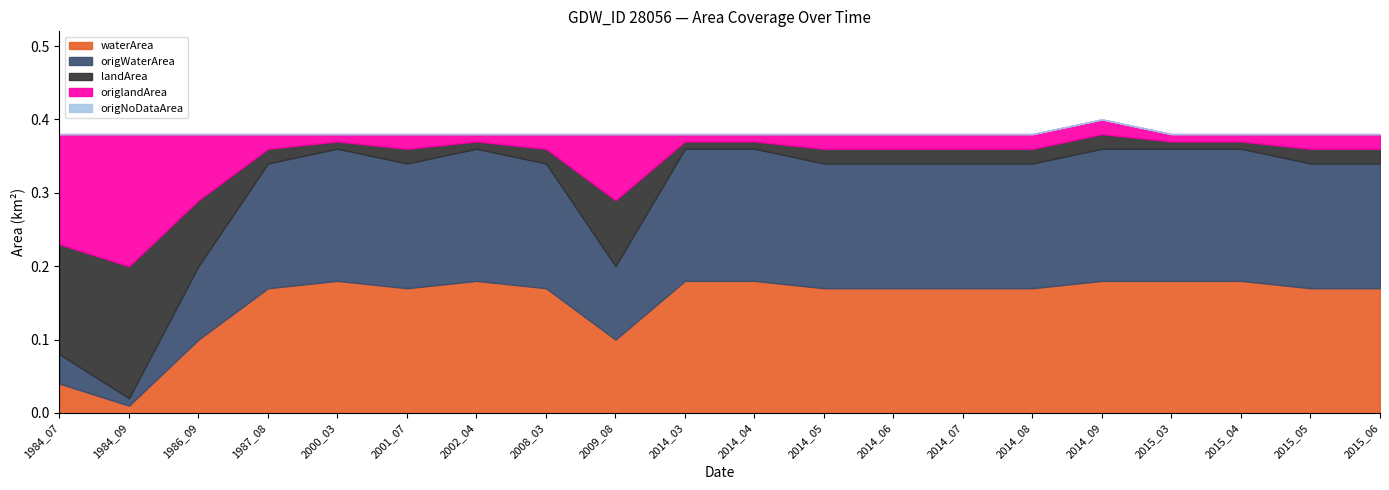

True or false: landArea and waterArea cross at least once.

True